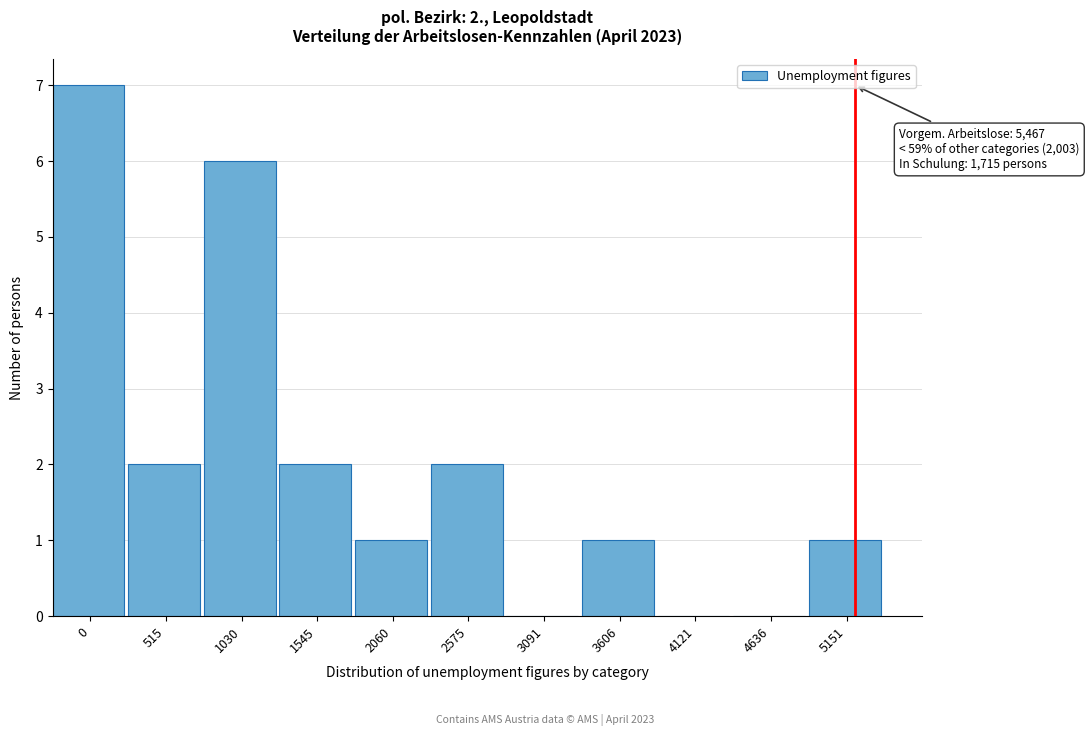

Reading right to left, list all the values displayed in this chart.

5151=1	4636=0	4121=0	3606=1	3091=0	2575=2	2060=1	1545=2	1030=6	515=2	0=7